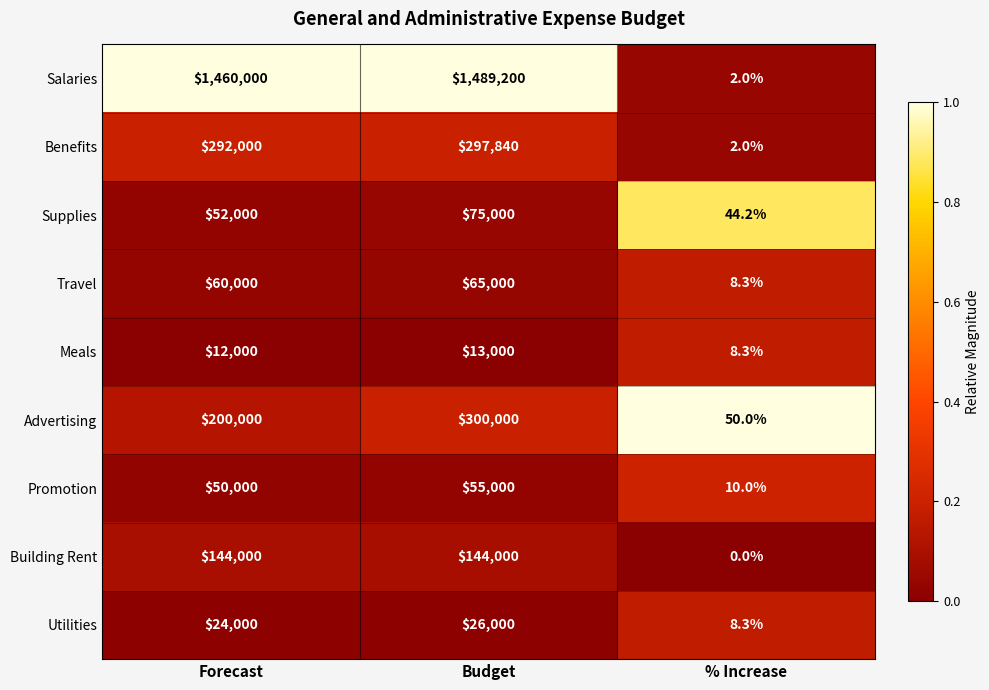

How many data points does each series have?

3